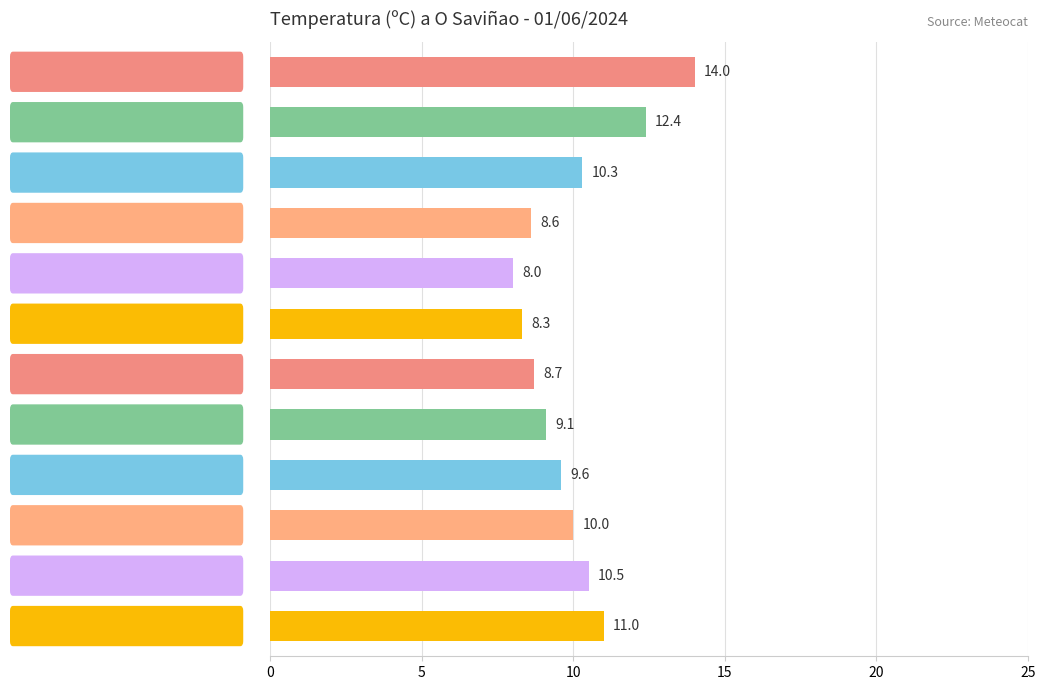

What is the difference between the maximum and minimum values?

6.0